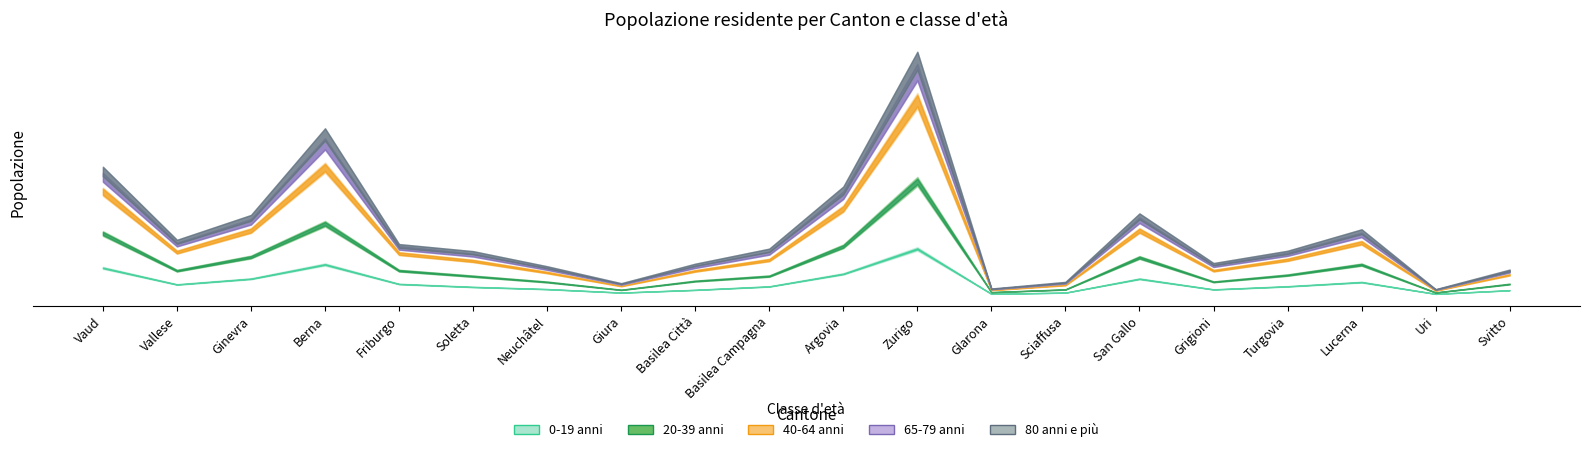

At which label is 65-79 anni closest to 94188?

Vaud